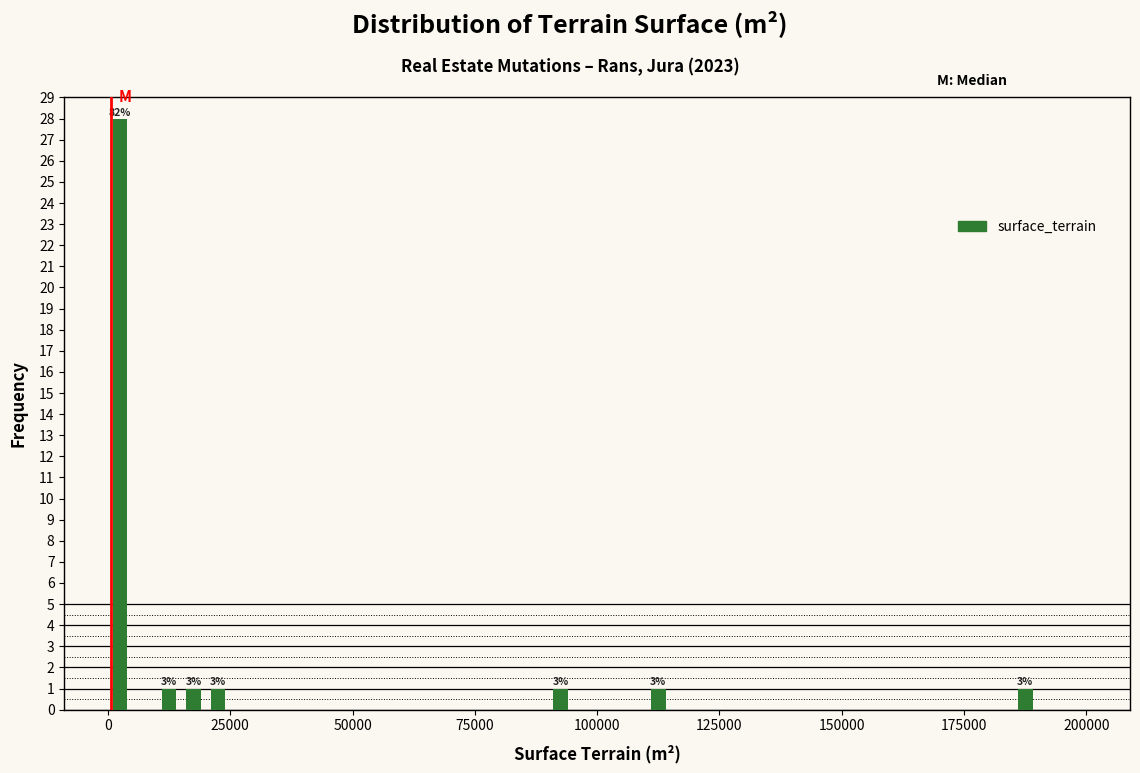

Around what value on the x-axis is the tallest bar? Give the approximate position of its centre, as read against the axis.

5000